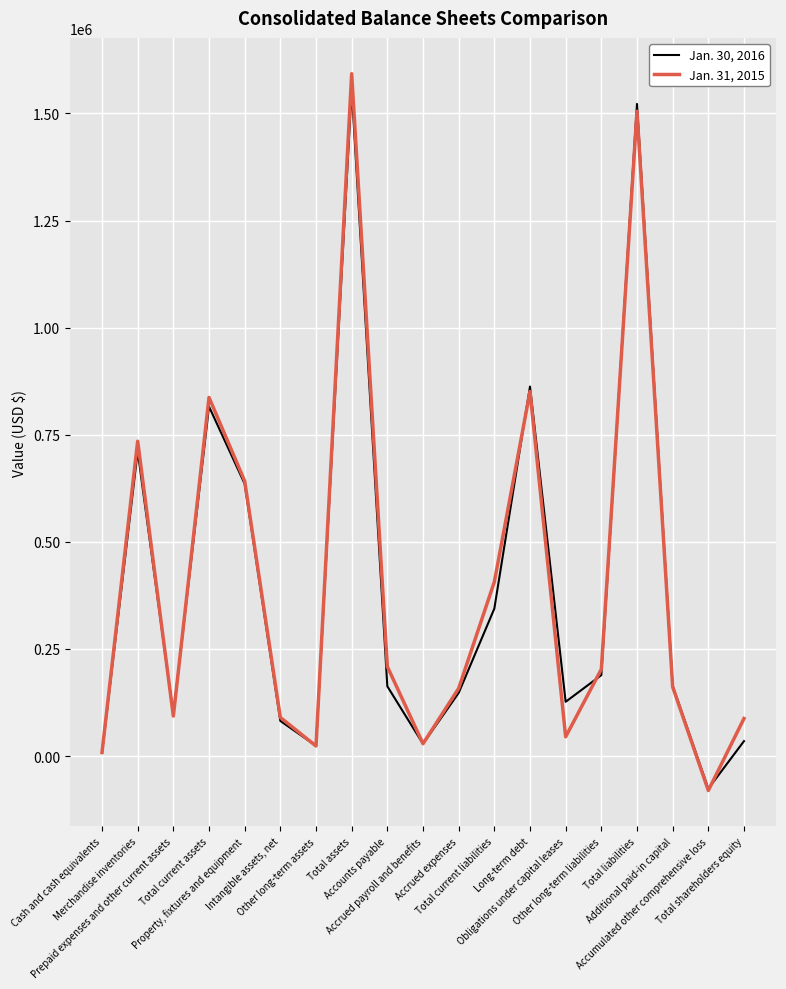

List the series in order of their overall mean, lowest first.

Jan. 30, 2016, Jan. 31, 2015